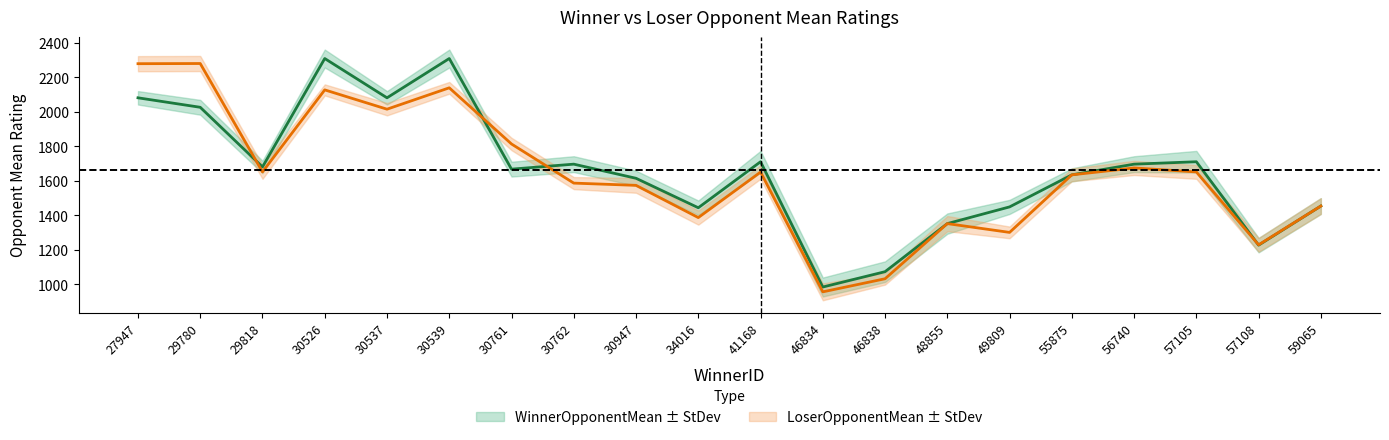

At which label does LoserOpponentMean reach its minimum?

46834